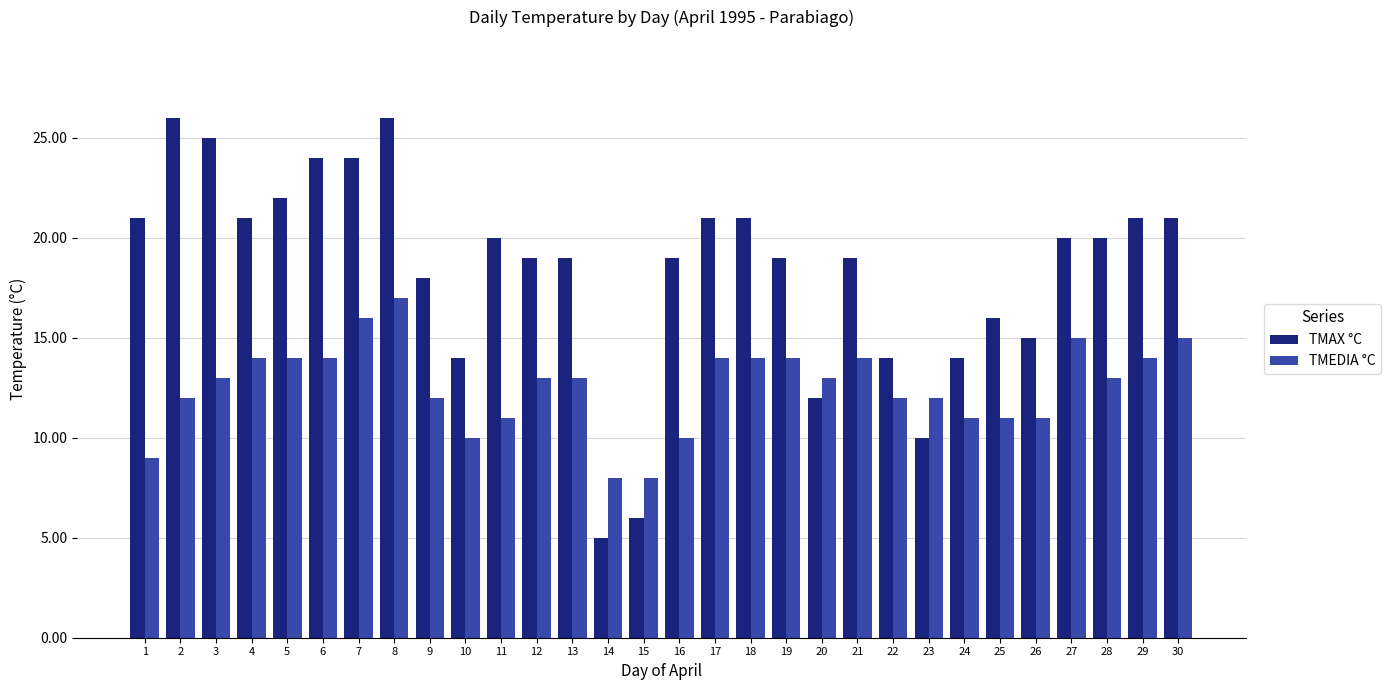

What is the value of the TMAX °C bar at the 3rd from the left?

25